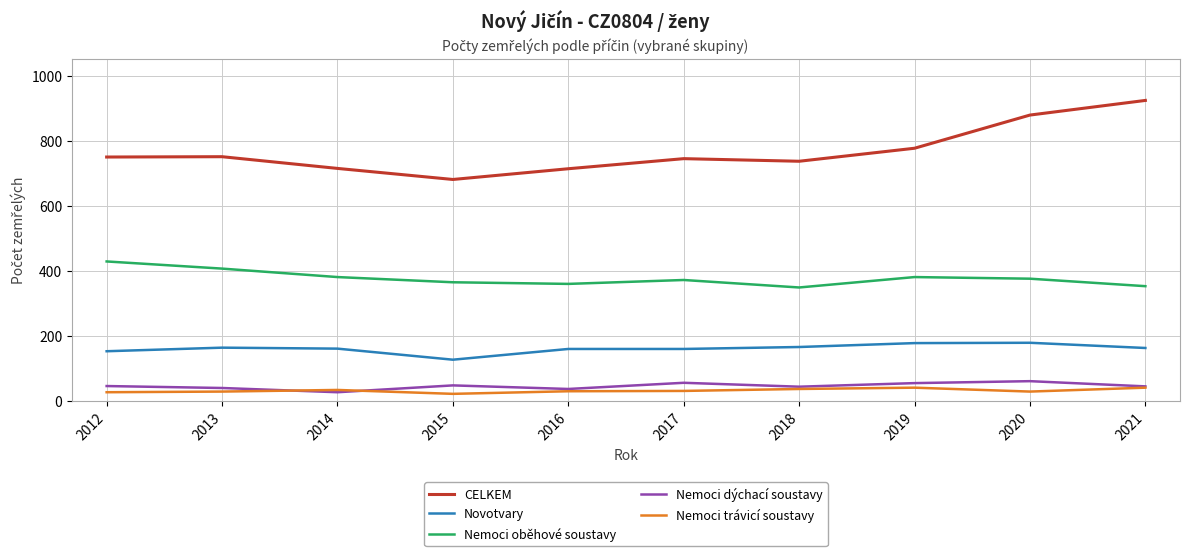

The value of Nemoci dýchací soustavy at 2015 is 48. True or false?

True